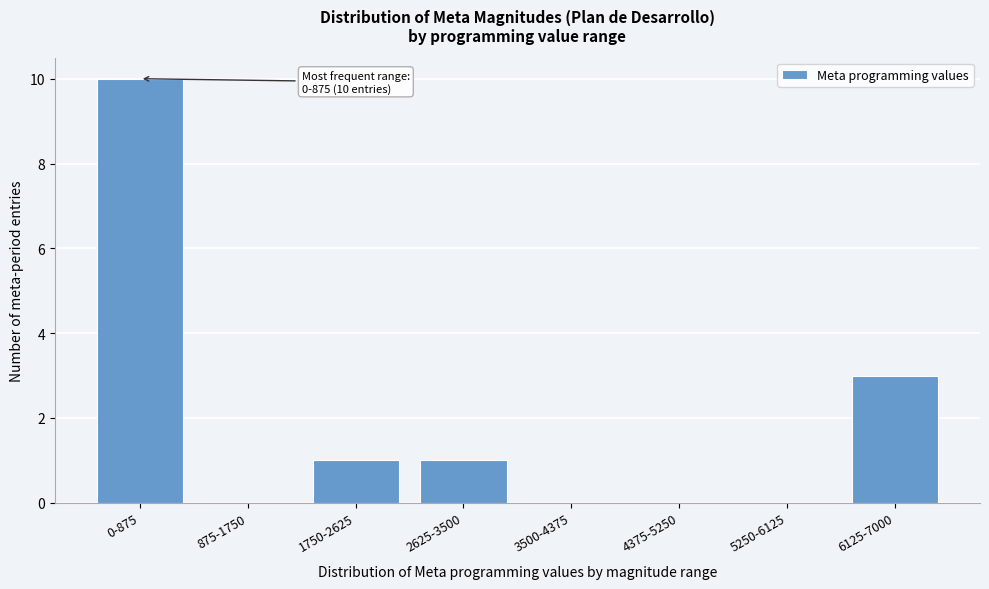

Reading right to left, what are all the values shown in this chart?

6125-7000=3	5250-6125=0	4375-5250=0	3500-4375=0	2625-3500=1	1750-2625=1	875-1750=0	0-875=10